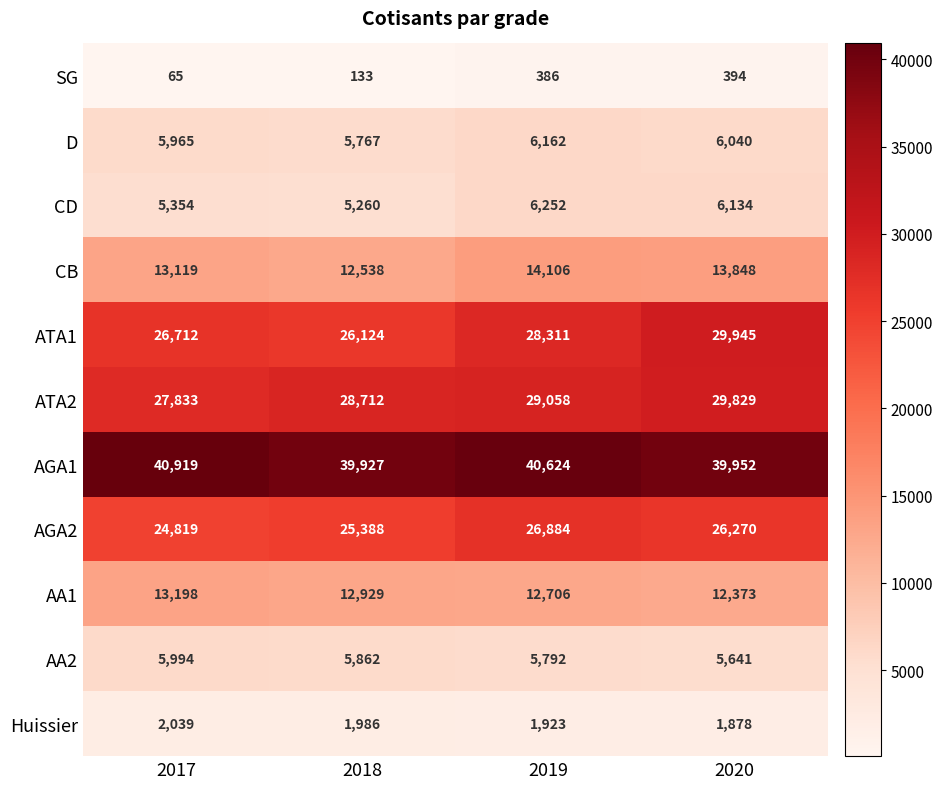

What is the average value of the ATA2 series?

28858